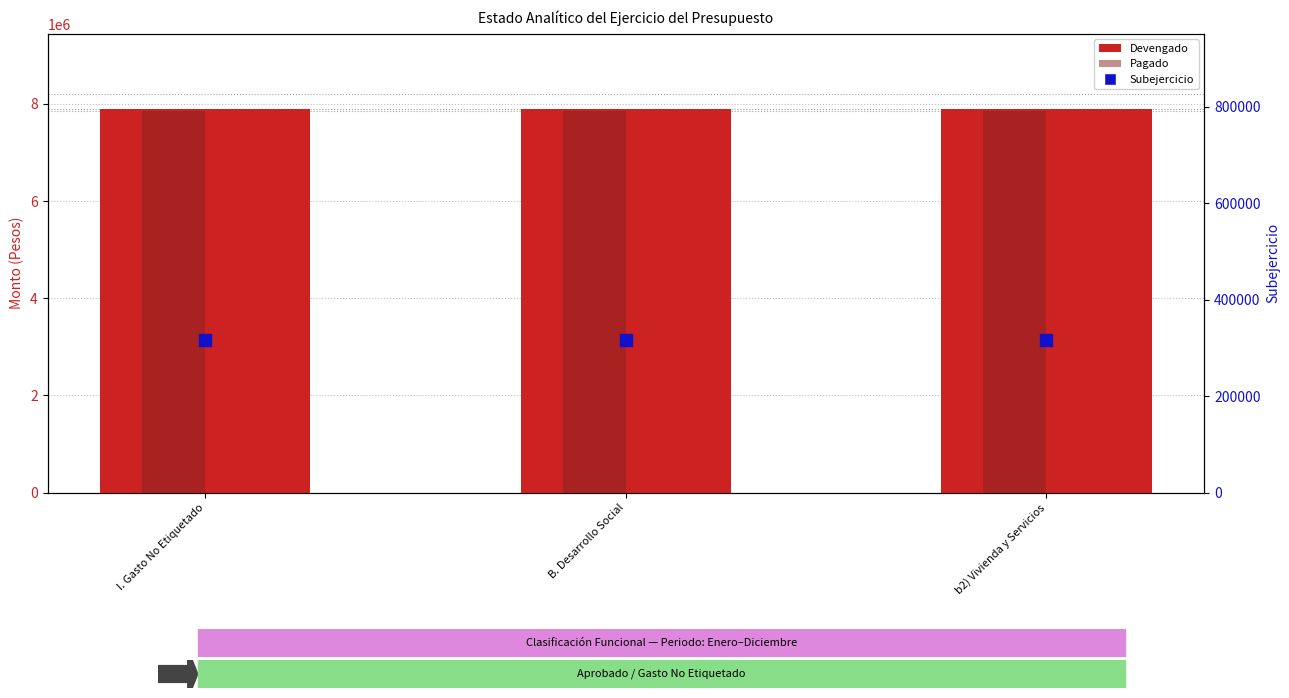

Is the value of Pagado at I. Gasto No Etiquetado greater than the value of Subejercicio at I. Gasto No Etiquetado?

Yes